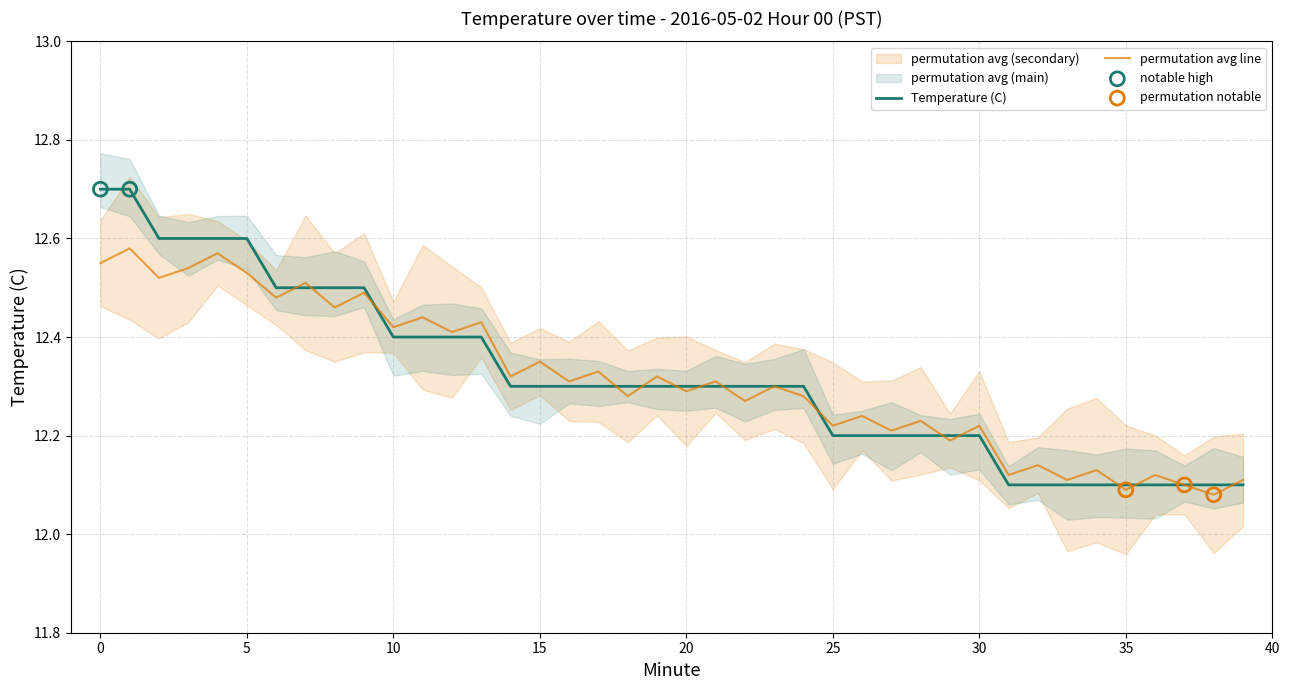

Which series has the largest Y range (max minus min)?

Temperature (C)